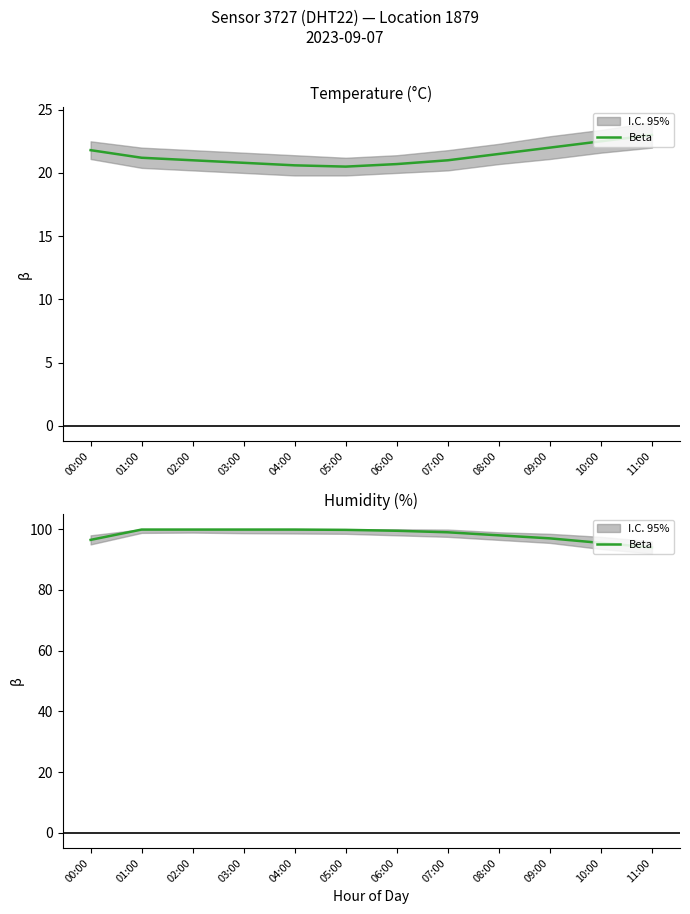

Which category has the lowest value across all series?

11:00